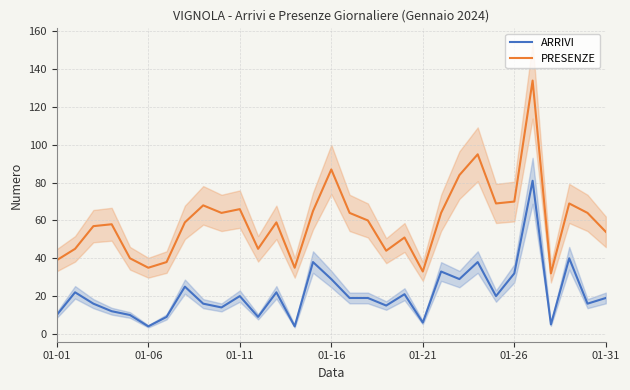

The value of PRESENZE at 01-16 is 87. True or false?

True